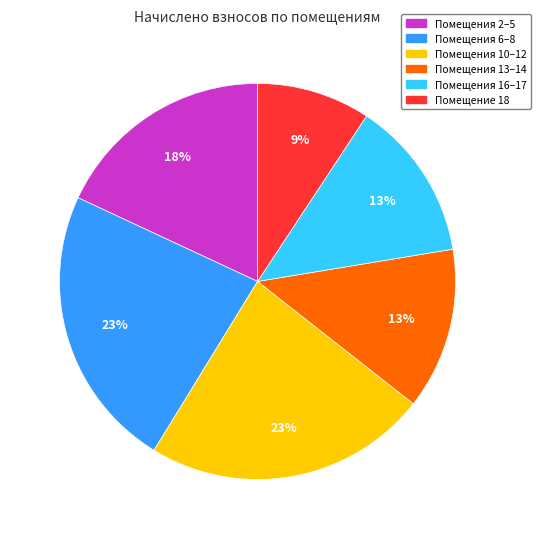

To the nearest percent, what is the average slice percentage?

17%